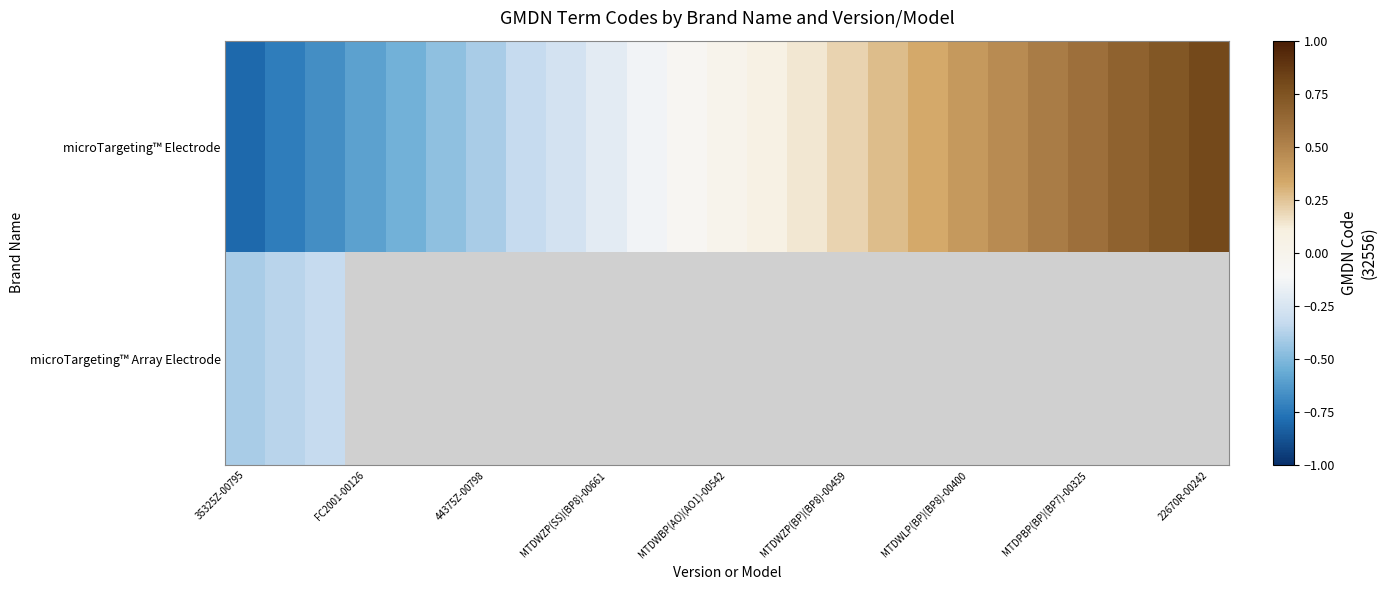

At how many categories does at least one series exceed 0?

12